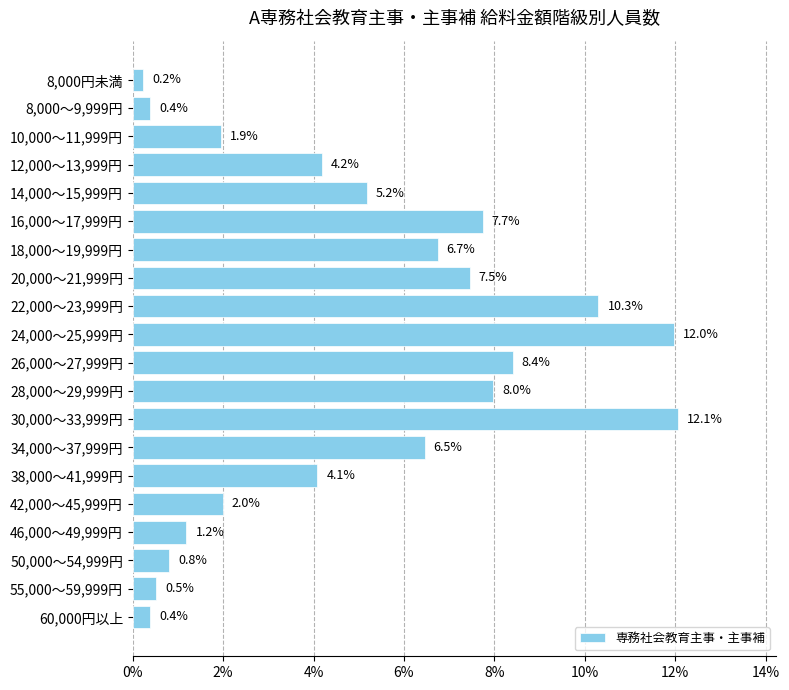

Where is the data nearest to the value 6?

34,000～37,999円